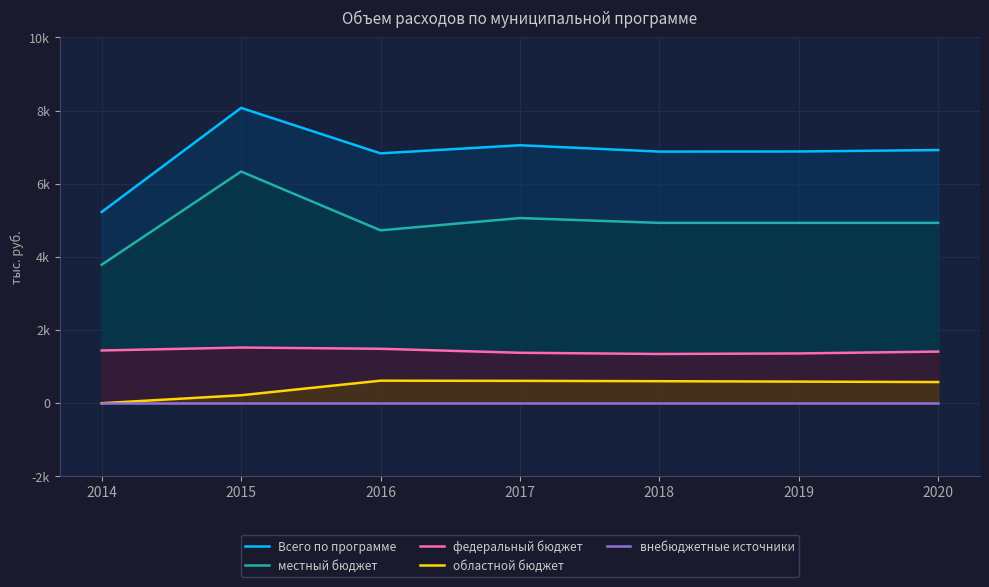

What are all the series names shown in the legend?

Всего по программе, местный бюджет, федеральный бюджет, областной бюджет, внебюджетные источники